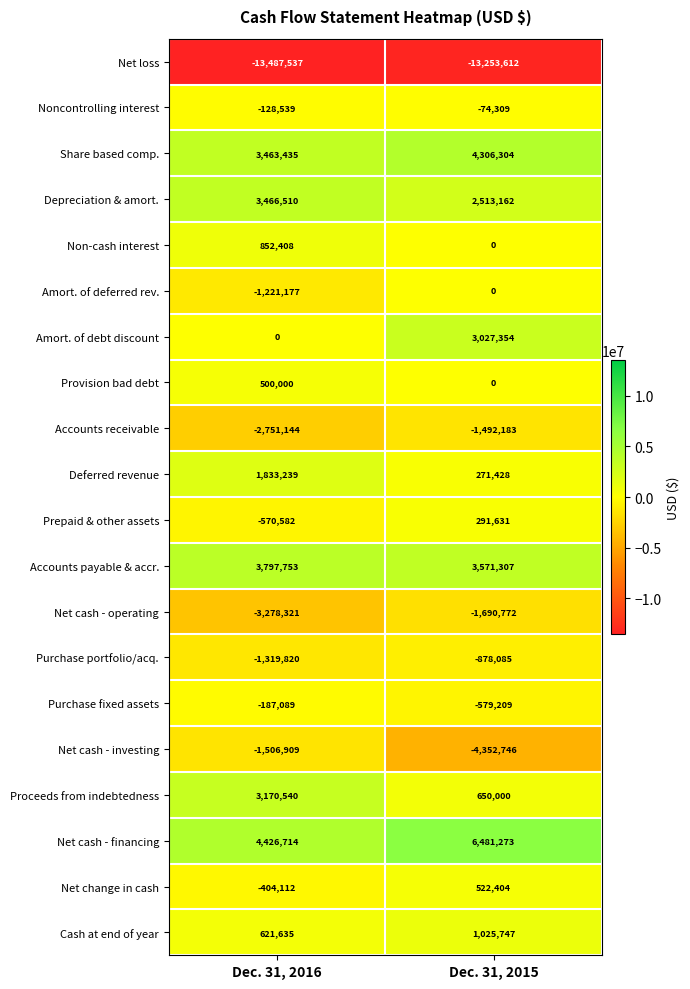

What is the total value across all series at Dec. 31, 2016?

-2722996